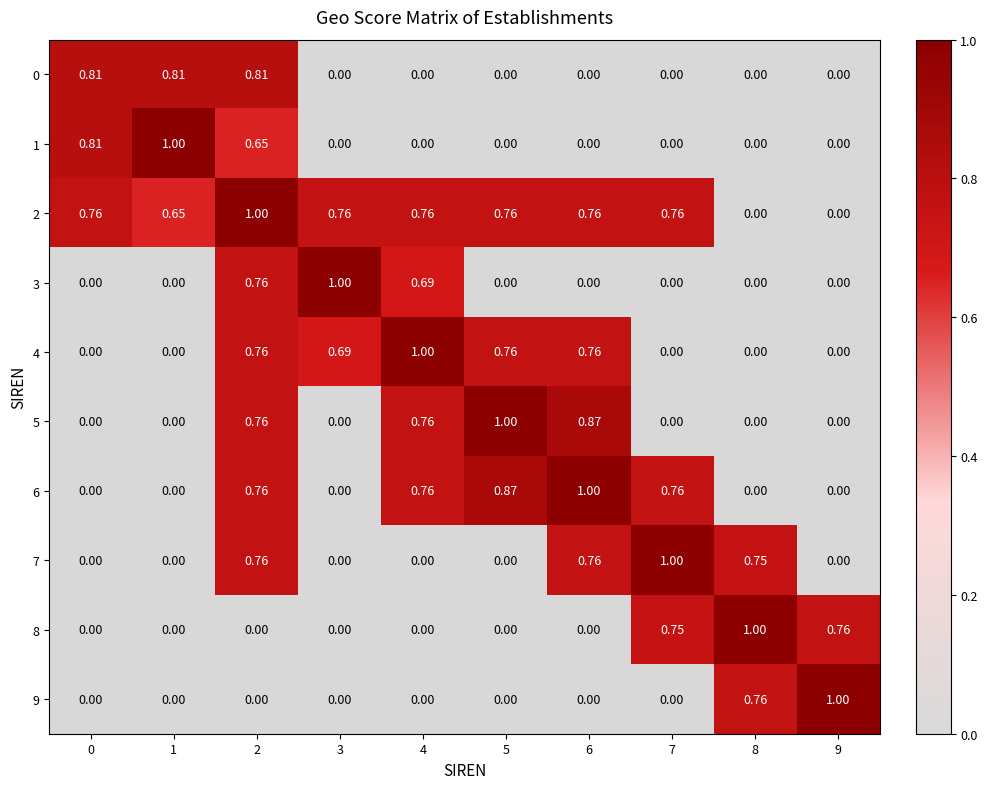

Is the value of 6 at 5 greater than the value of 9 at 9?

No